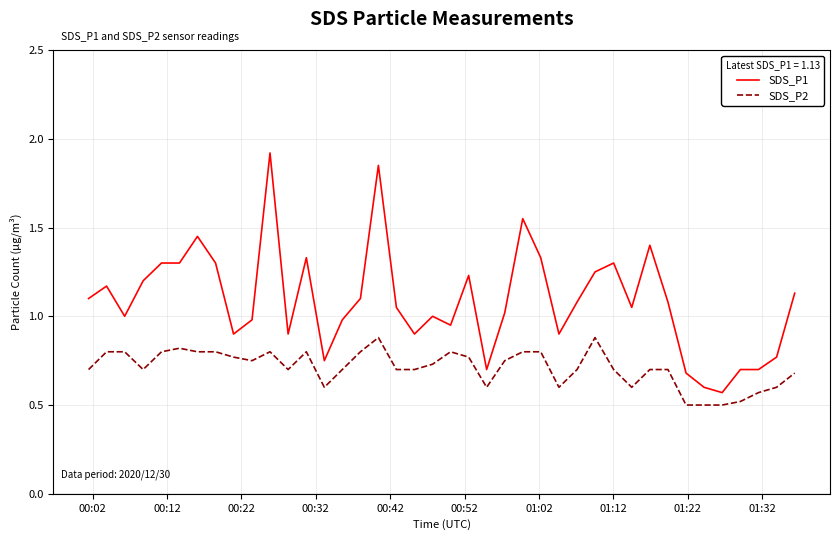

List the series in order of their peak value, highest first.

SDS_P1, SDS_P2